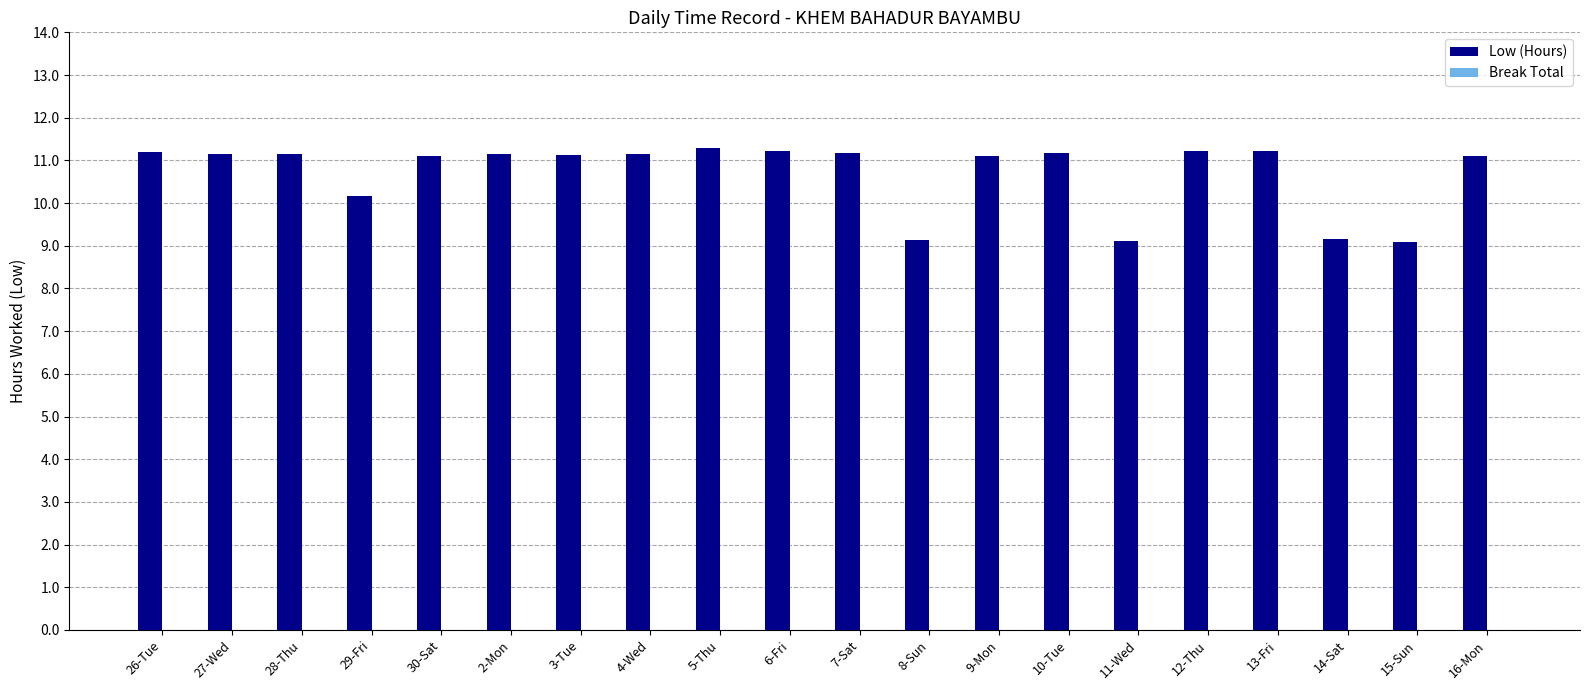

True or false: the data shows 14.6 at 28-Thu.

False